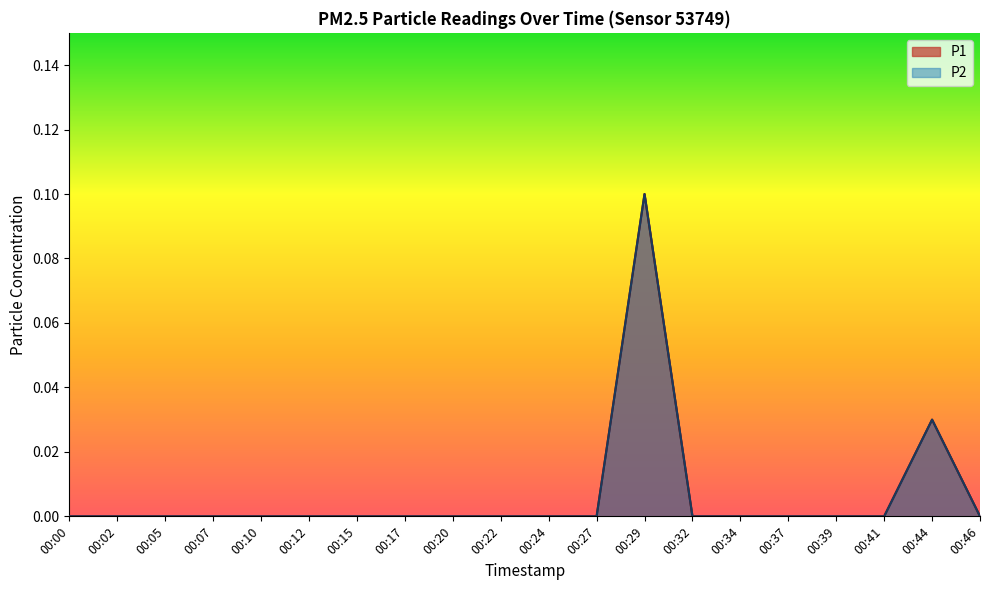

Is it true that P2 equals 0.1 at 00:15?

False